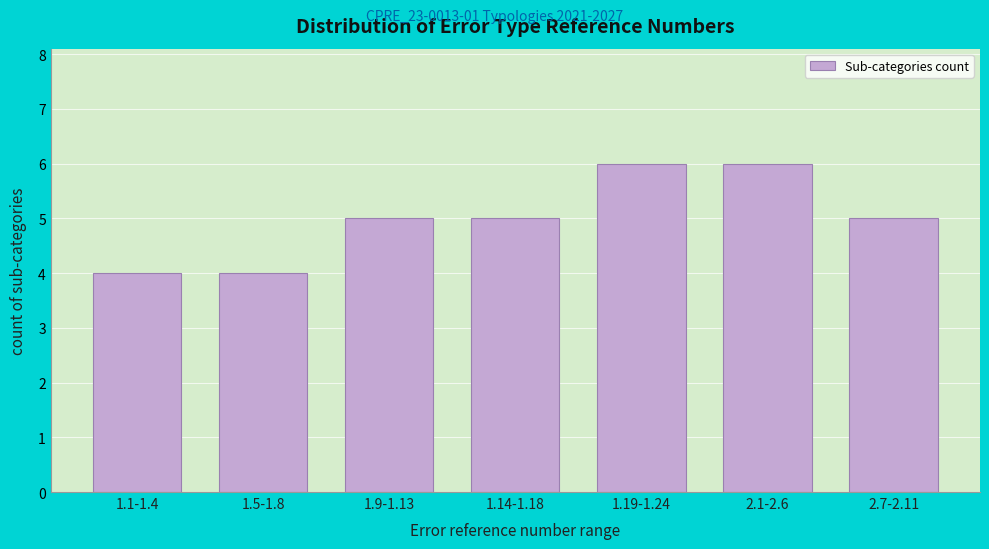

Reading left to right, list all the values displayed in this chart.

1.1-1.4=4	1.5-1.8=4	1.9-1.13=5	1.14-1.18=5	1.19-1.24=6	2.1-2.6=6	2.7-2.11=5